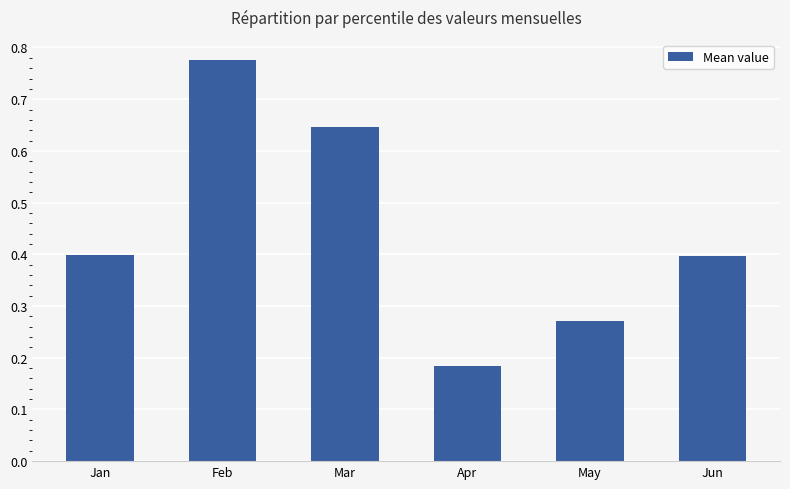

True or false: the data shows 1.2 at Feb.

False